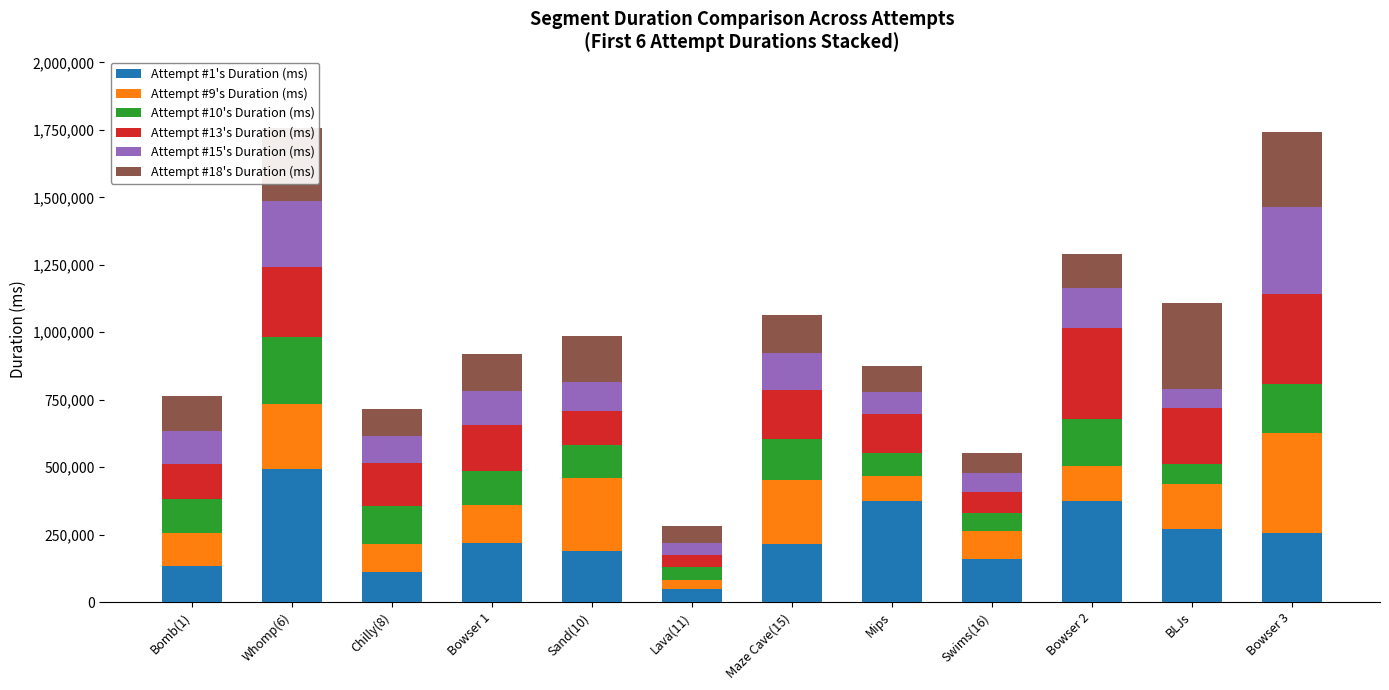

What is the maximum value for Attempt #1's Duration (ms)?

492212